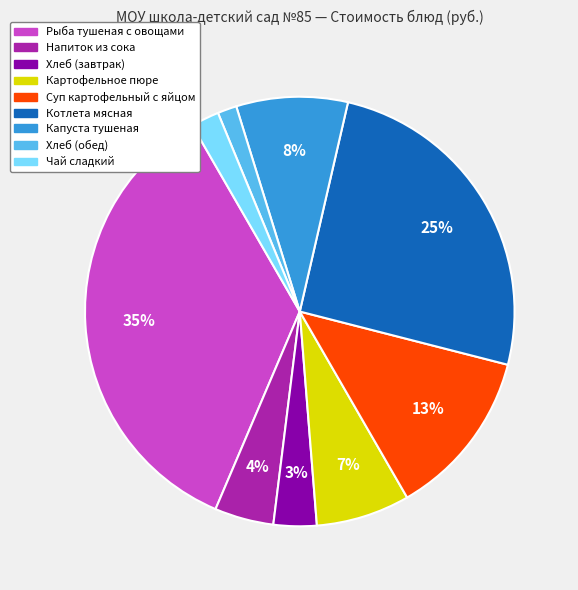

Count the number of slices in the pie.

9